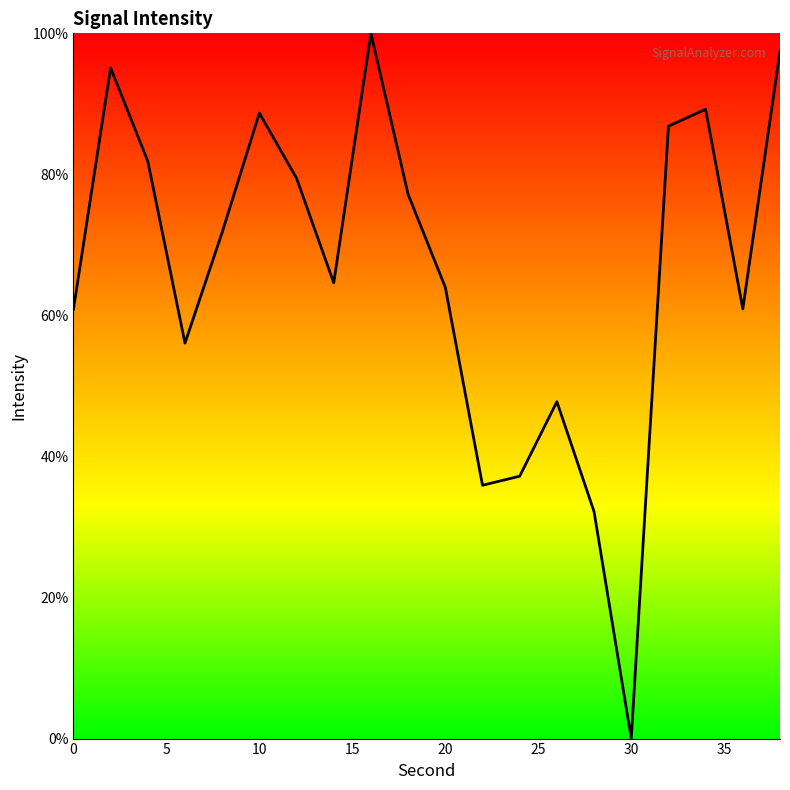

What is the greatest value displayed?

100.0